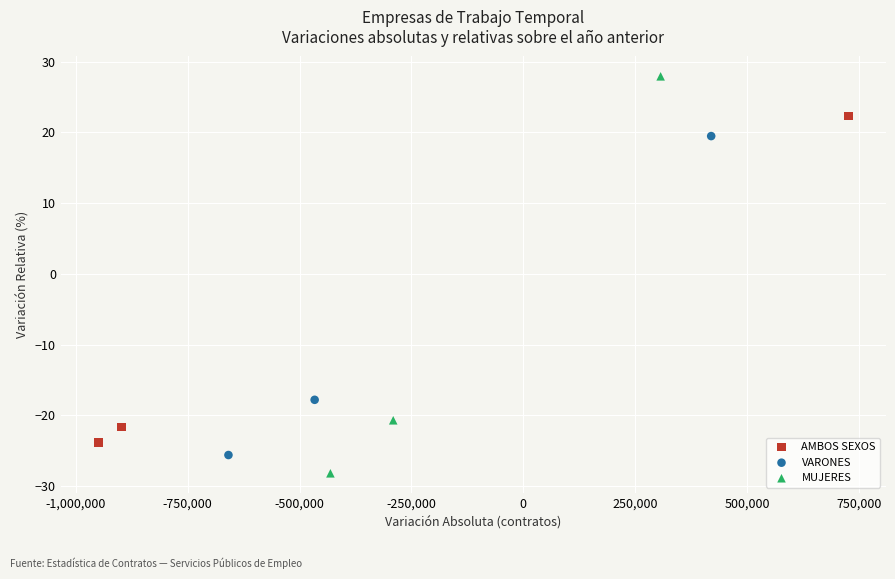

Which series reaches the minimum Y coordinate?

MUJERES